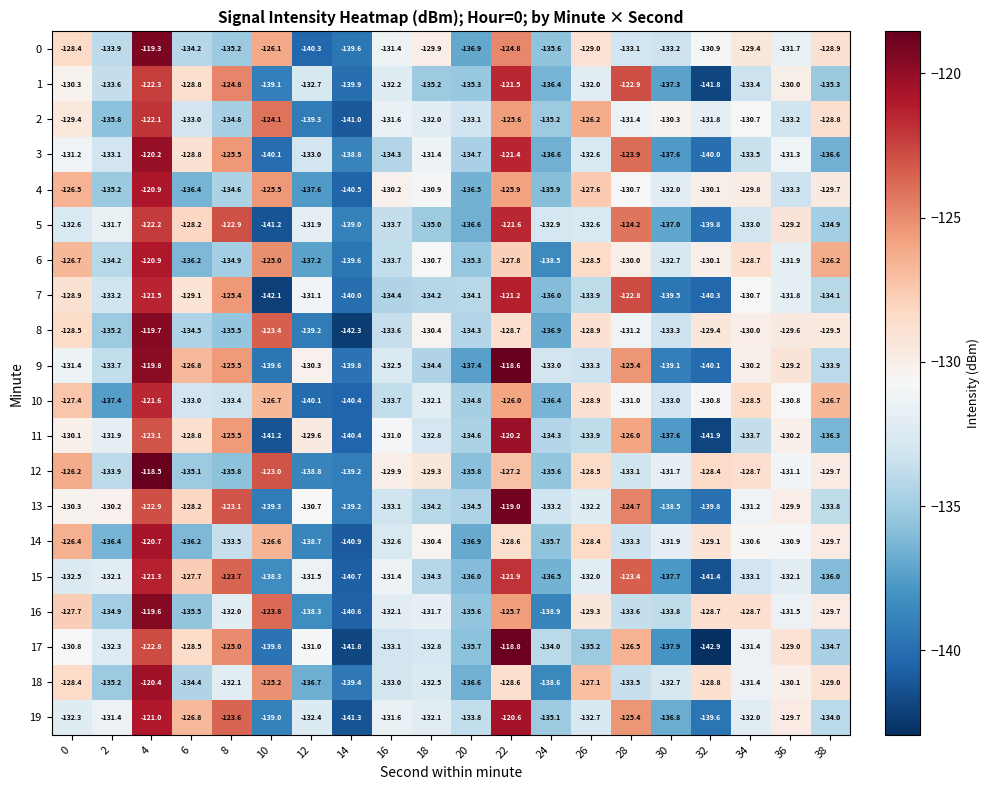

Which series has the largest range (max minus min)?

17